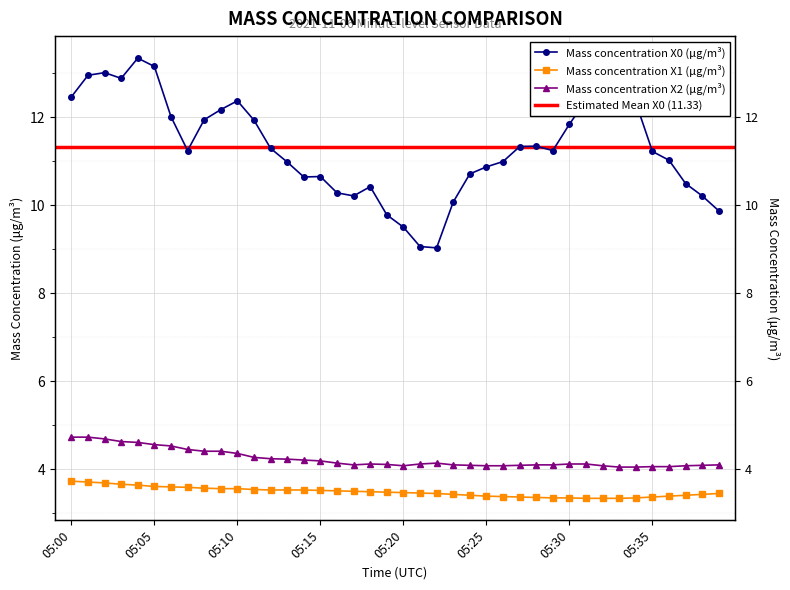

Which series changed the most between 05:21 and 05:27?

Mass concentration X0 (μg/m³)